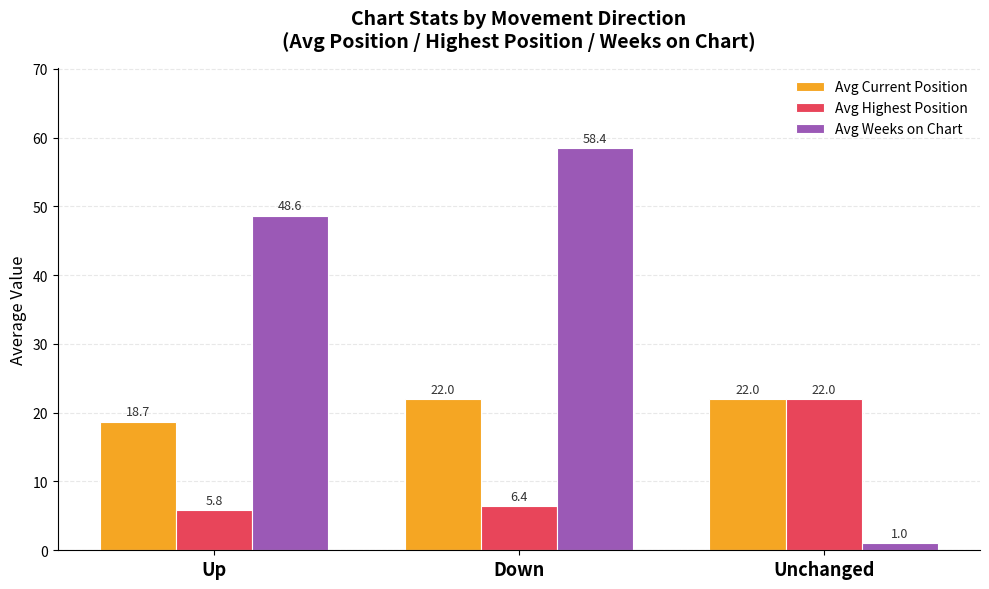

How many categories are shown in the chart?

3